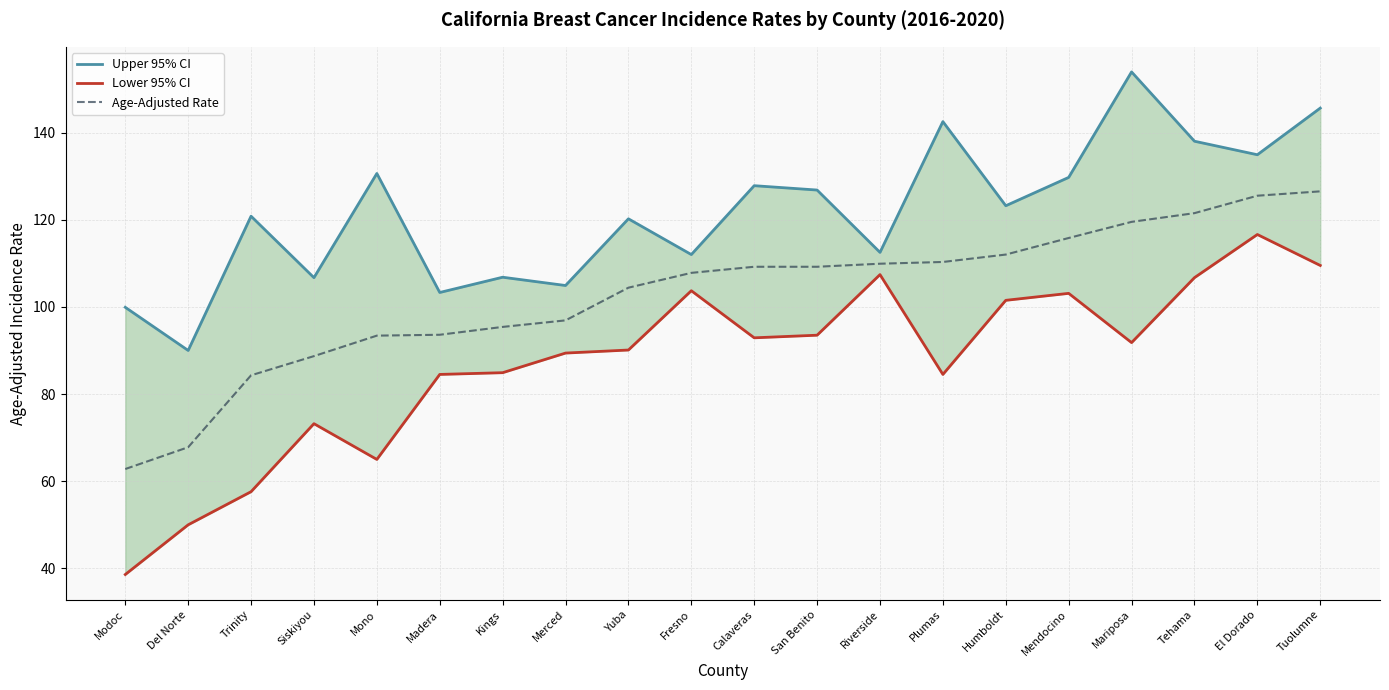

What value does the Age-Adjusted Rate series have at Tehama?

121.5